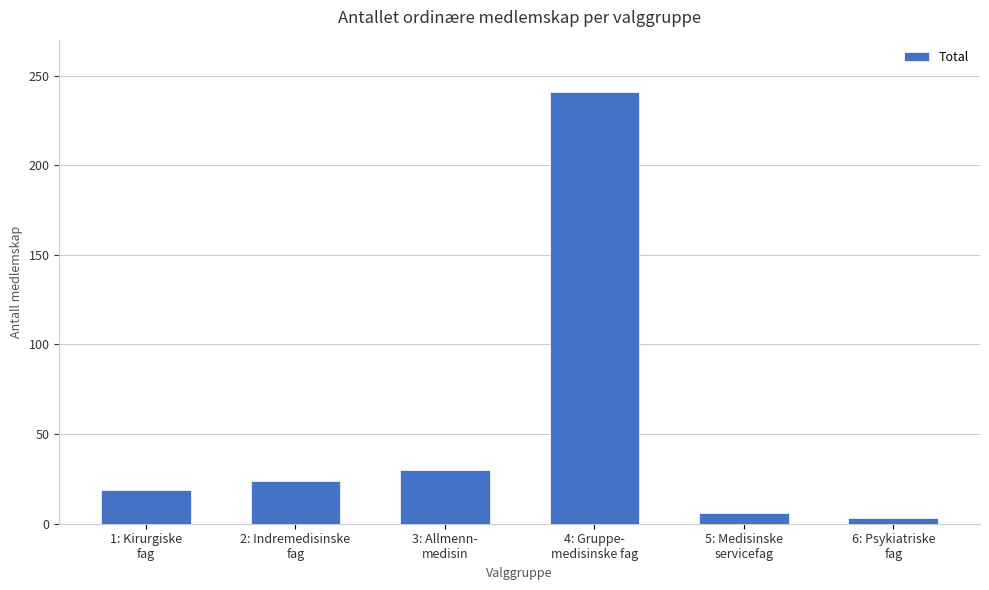

Does the chart contain any negative values?

No